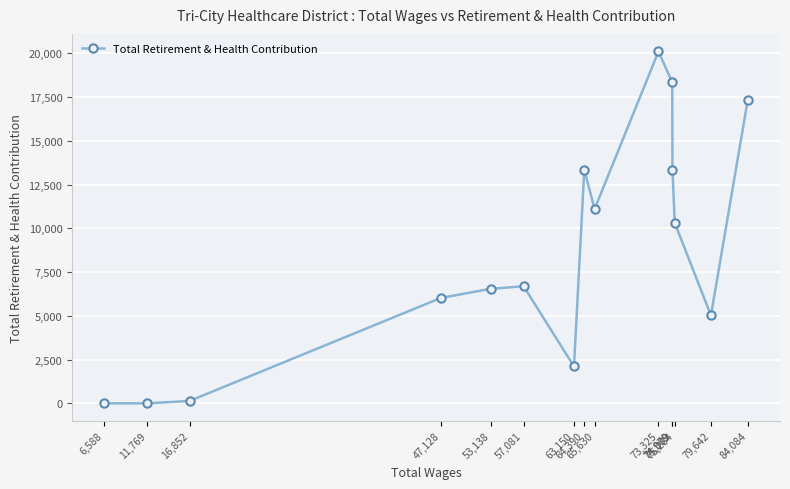

True or false: there are more than 0 points higher than both neighbors.

True